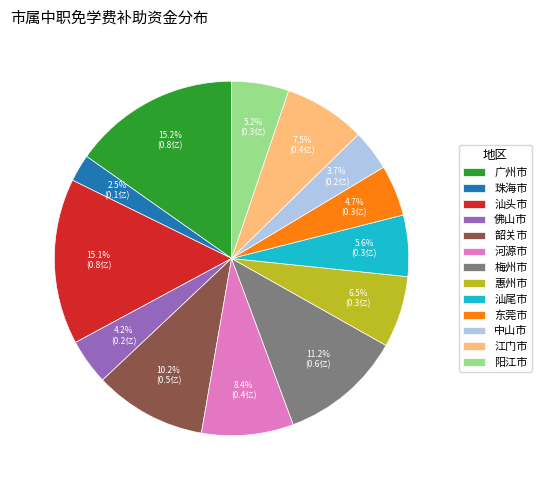

Which category has the smallest portion of the pie?

珠海市